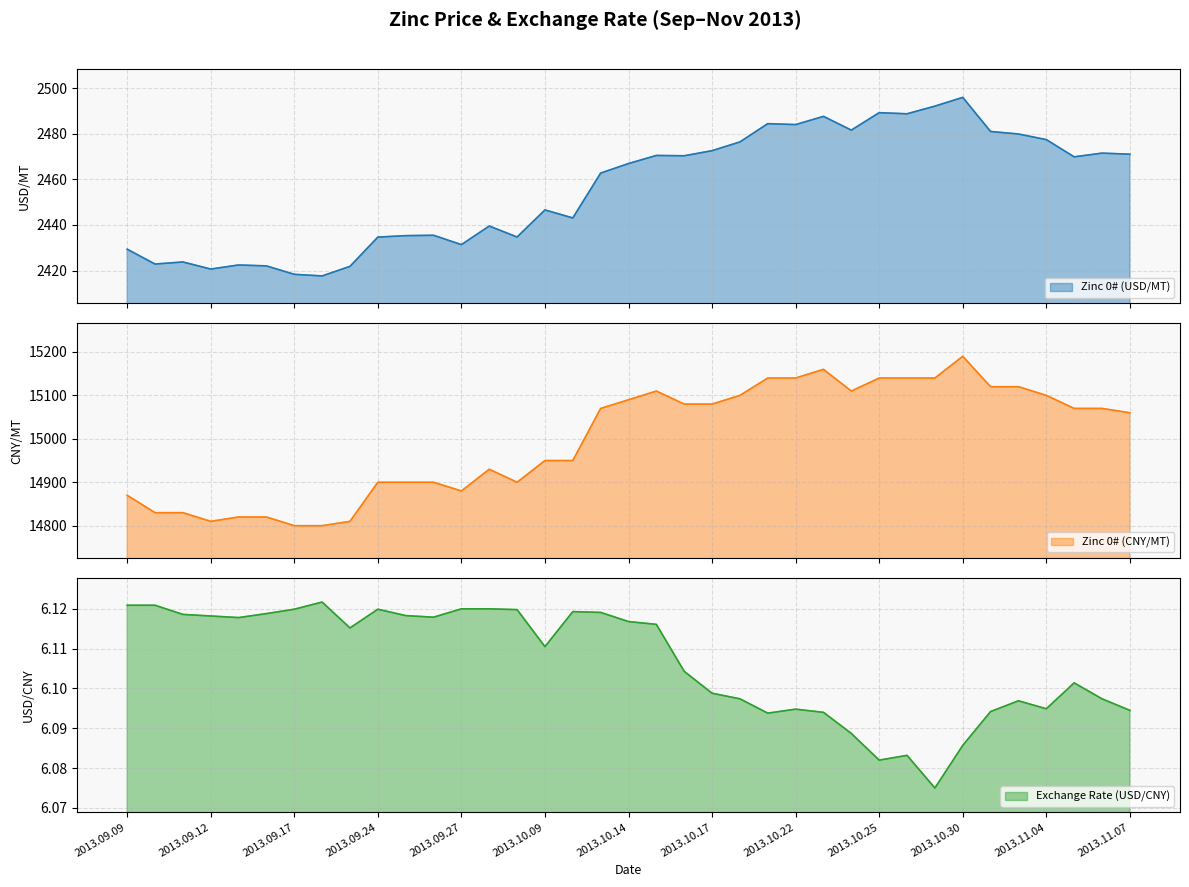

Is it true that Exchange Rate (USD/CNY) equals 6.1 at 2013.09.10?

True